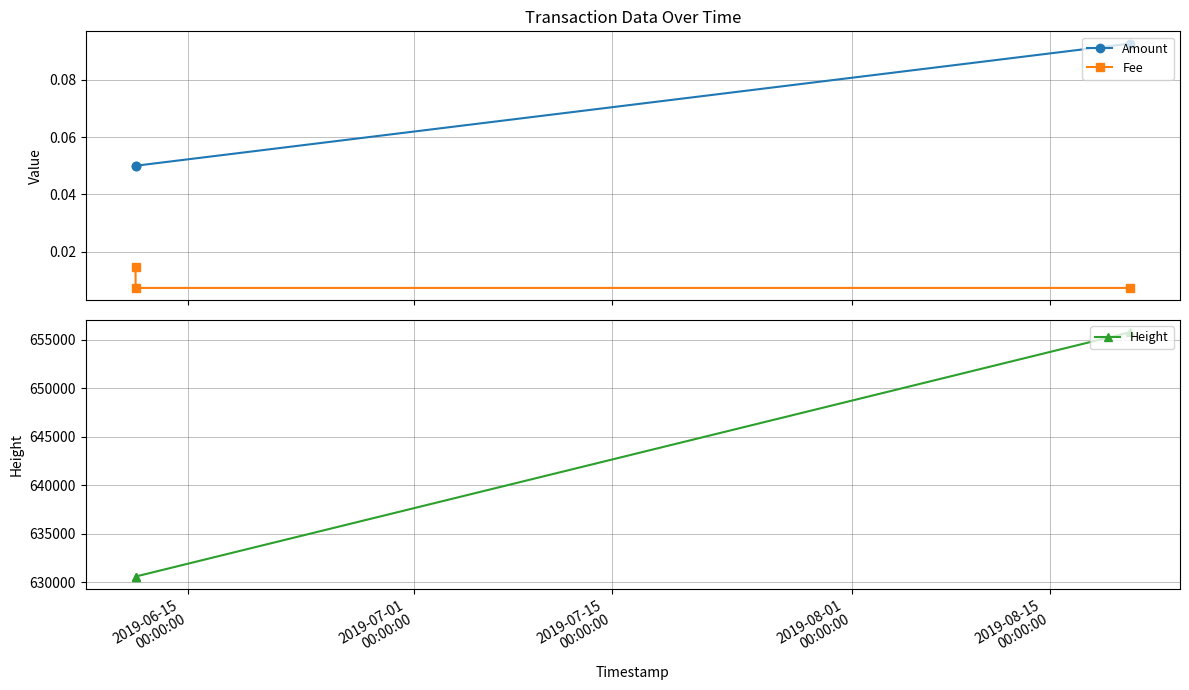

What is the maximum value for Height?

655754